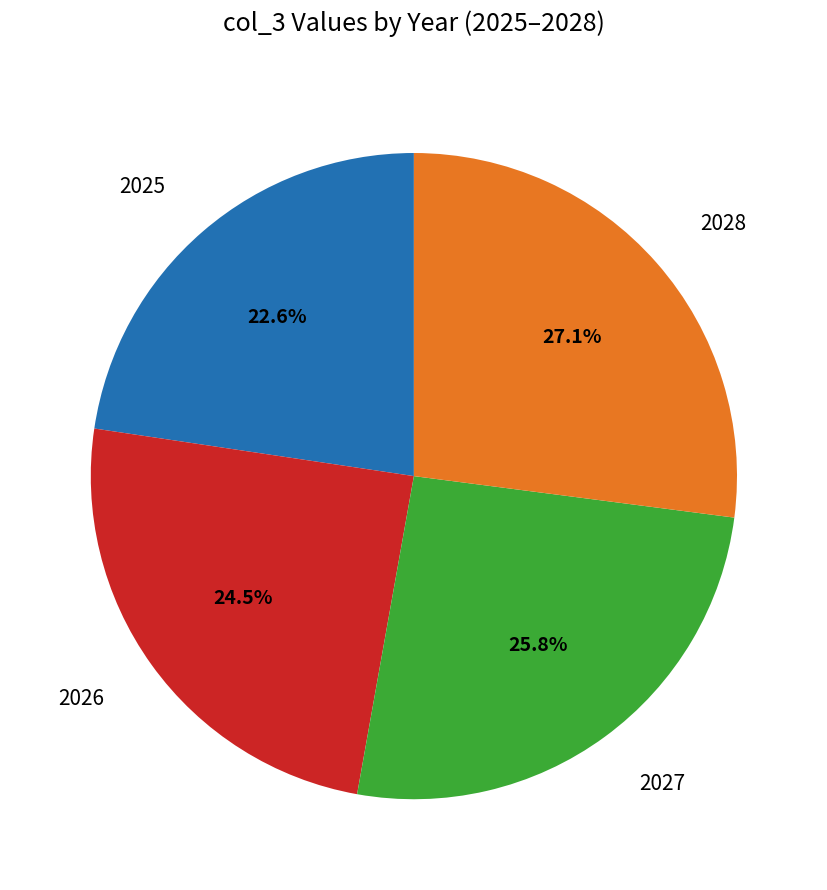

Is there a majority slice in this chart?

No